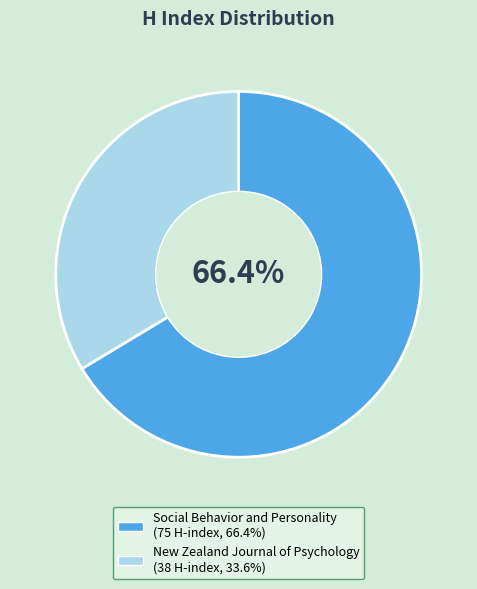

The Social Behavior and Personality slice represents 66% of the pie. True or false?

True